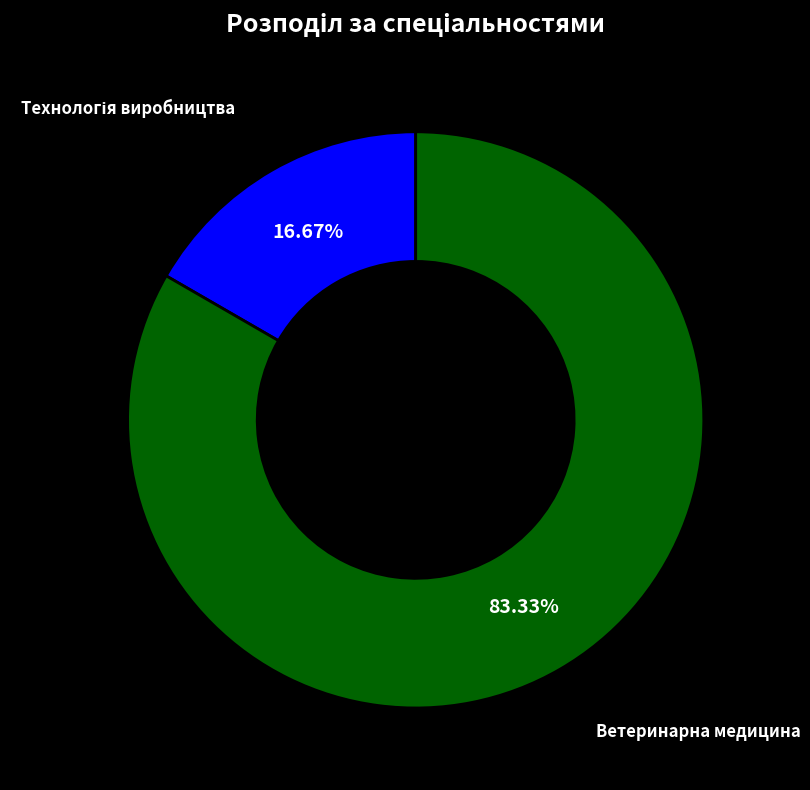

To the nearest percent, what is the difference between the largest and smallest slice percentages?

67%